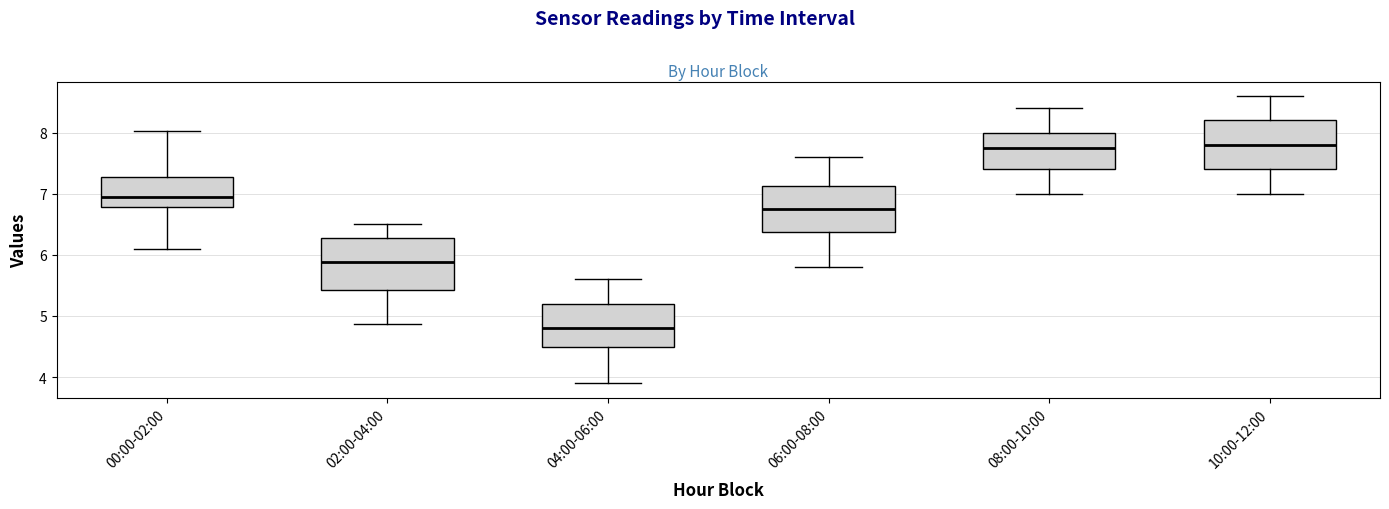

Where does the lower whisker of the box for 06:00-08:00 end on the y-axis? The values are not printed on the chart, so give them approximately, as read against the axis.

5.8